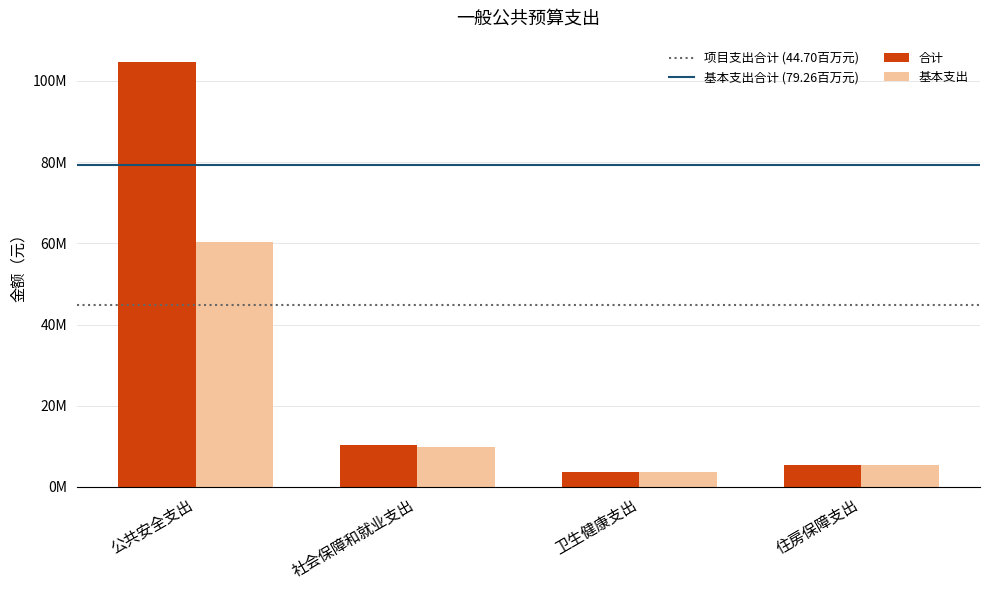

At which category is the sum across all series the highest?

公共安全支出